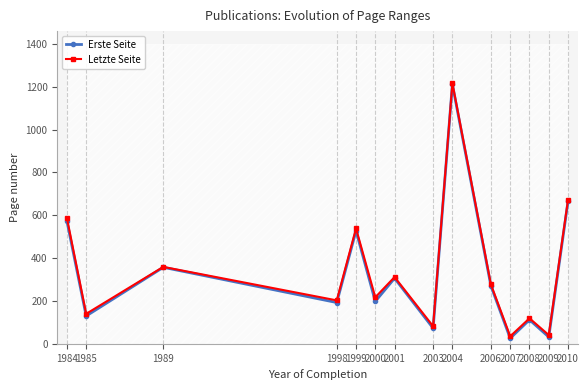

What is the average value of the Erste Seite series?

333.8